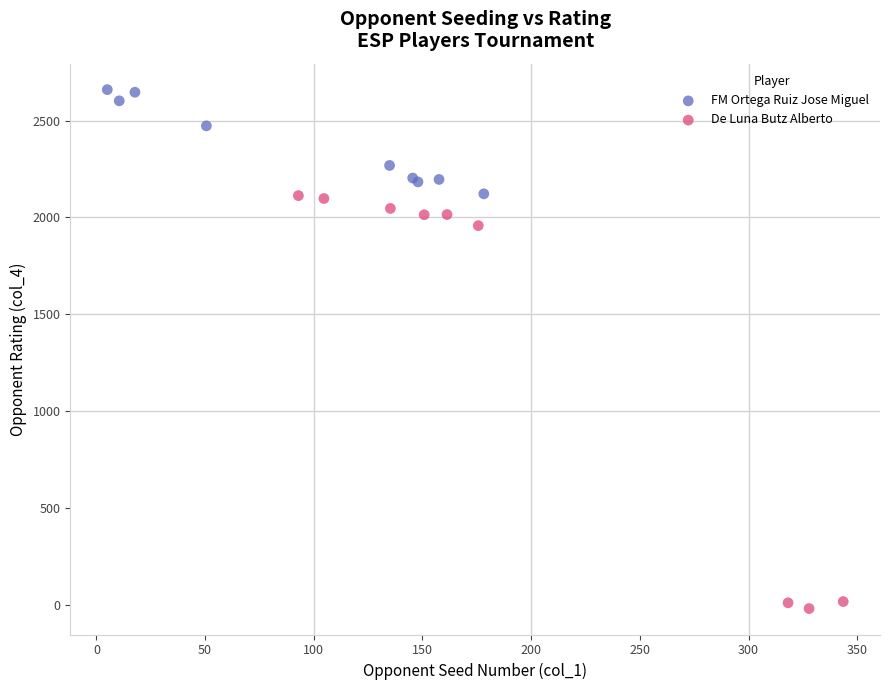

Which series reaches the minimum Y coordinate?

De Luna Butz Alberto